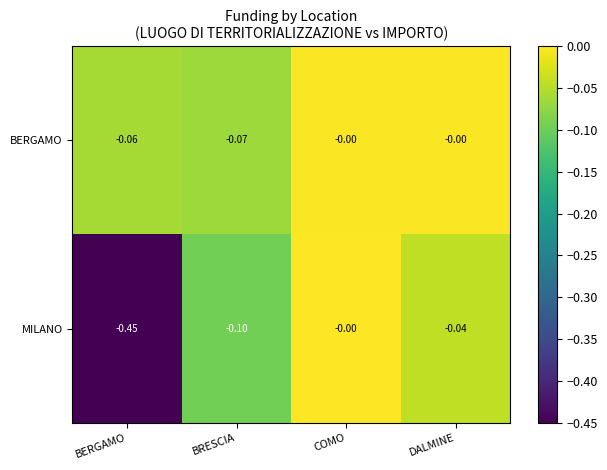

What is the total value across all series at BRESCIA?

-0.2